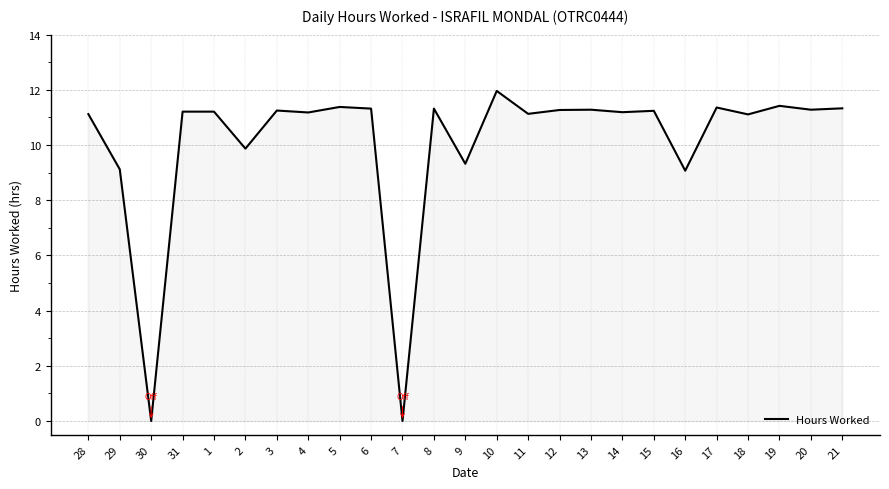

What is the difference between the values at 14 and 2?

1.3